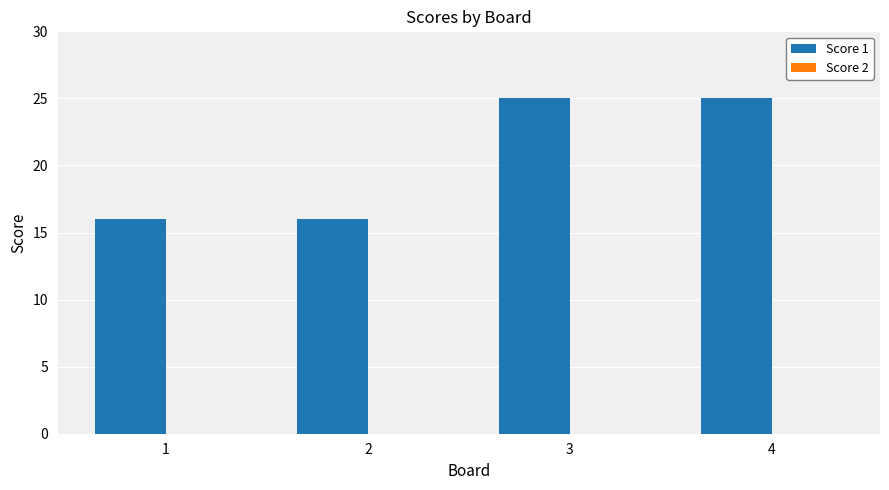

What is the value of the 4th bar from the left?

25